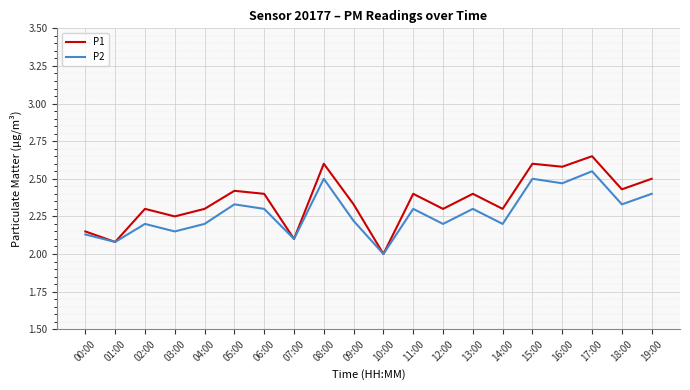

Rank the series by their maximum value, from highest to lowest.

P1, P2